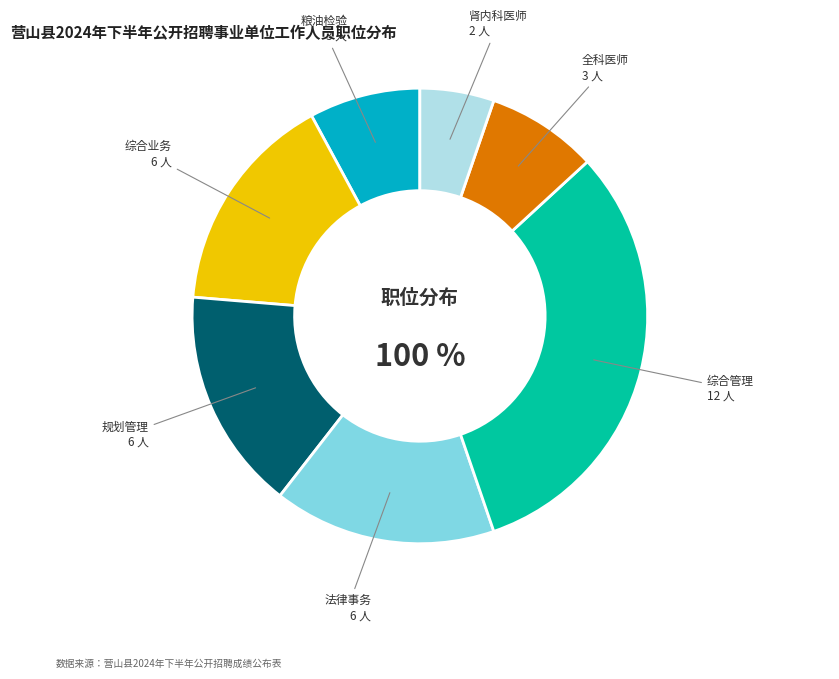

How many slices are in this pie chart?

7